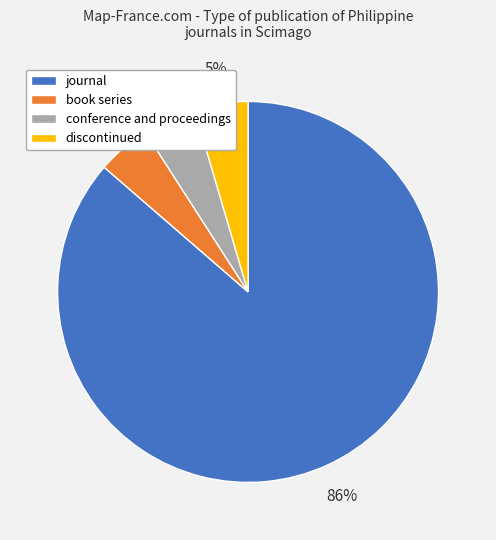

Approximately how many times larger is the value at conference and proceedings compared to book series?

1.0